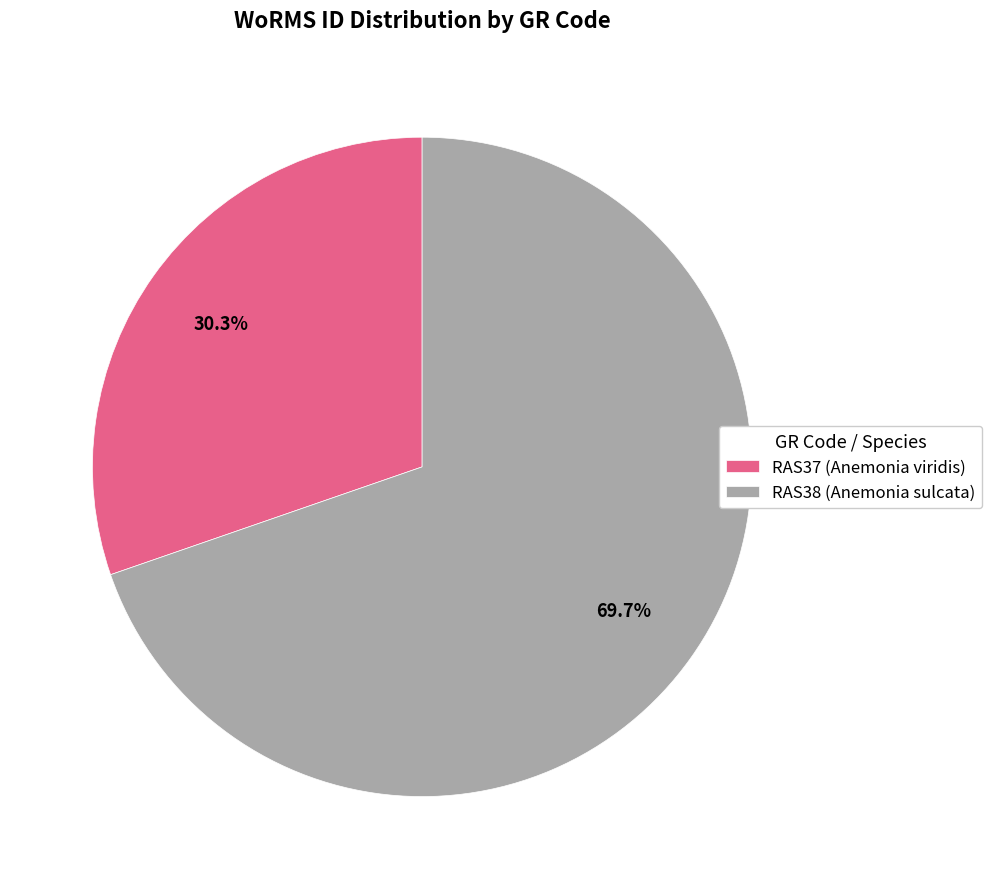

True or false: RAS38 (Anemonia sulcata) accounts for 80% of the total.

False